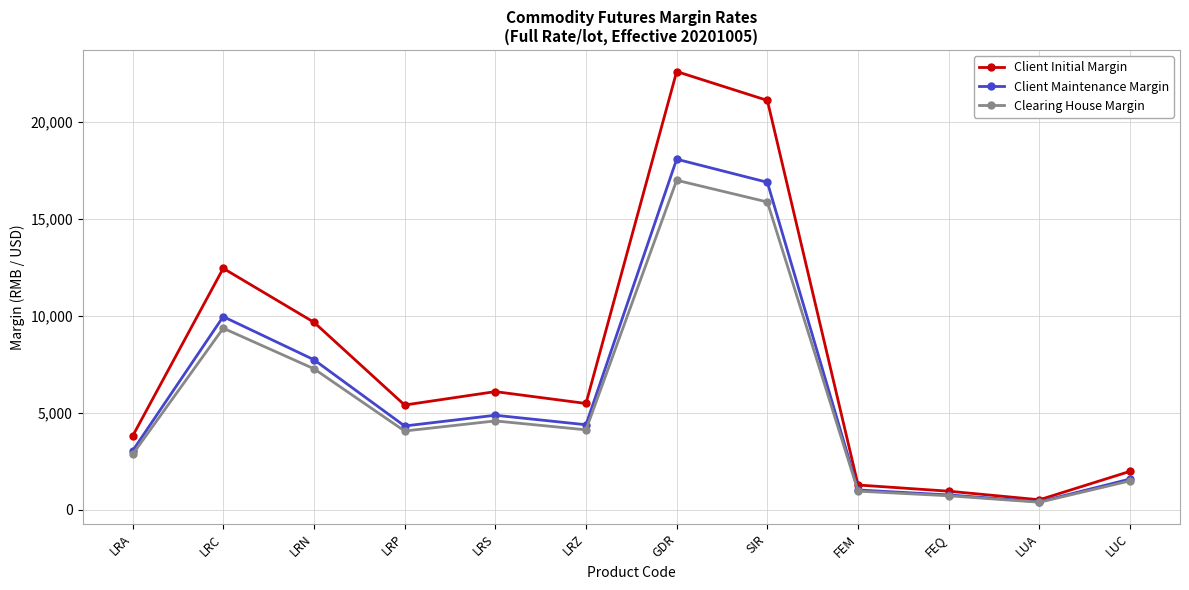

Rank the series by their maximum value, from highest to lowest.

Client Initial Margin, Client Maintenance Margin, Clearing House Margin